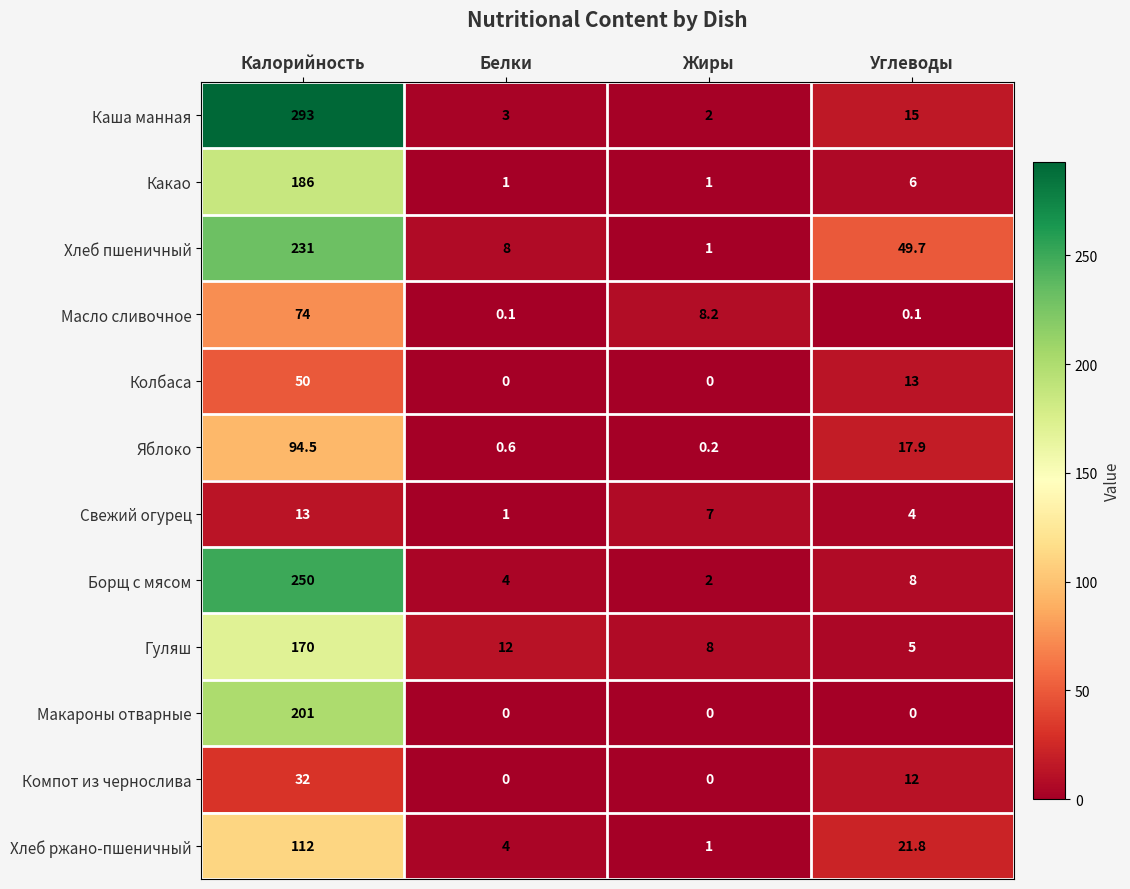

What is the spread (max minus min) of values at Белки?

12.0